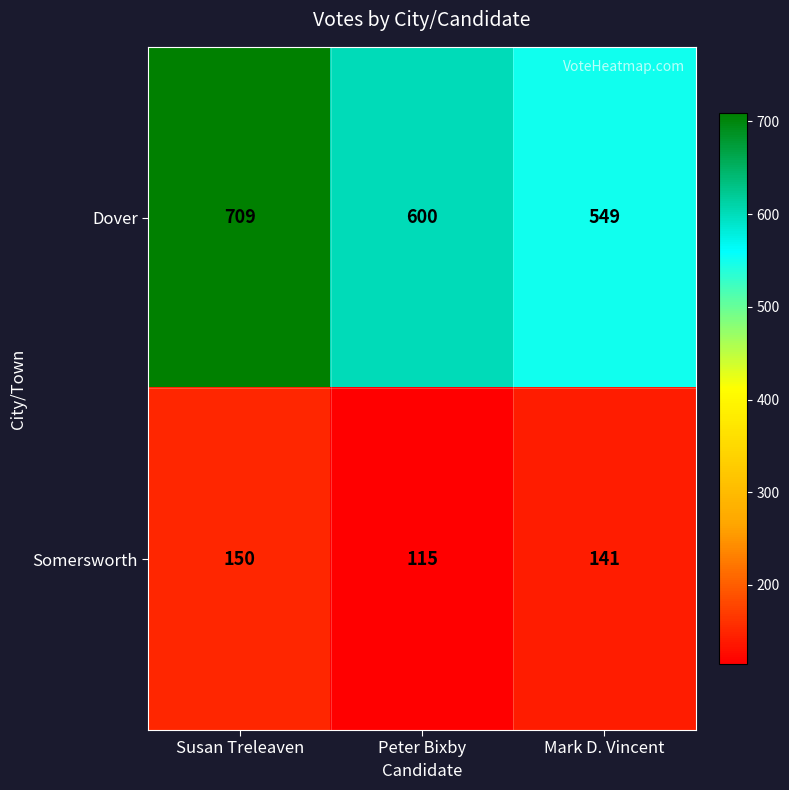

What is the greatest value displayed?

709